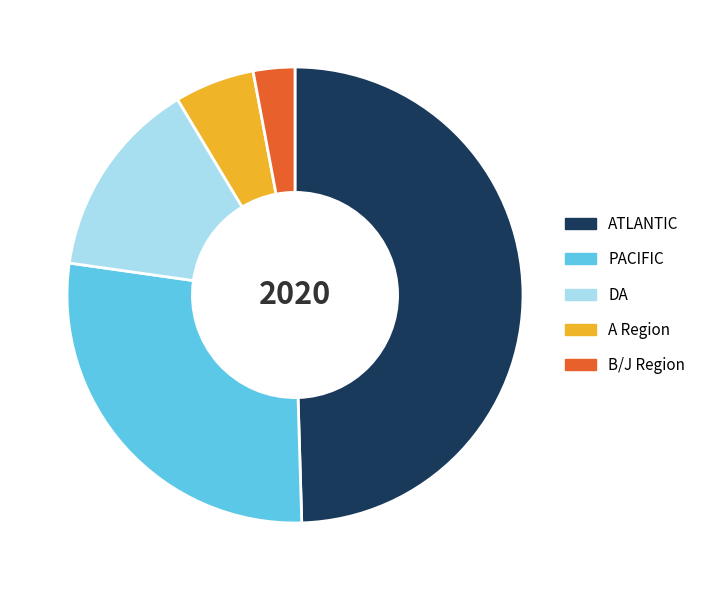

Is it true that B/J Region is 3% of the pie?

True